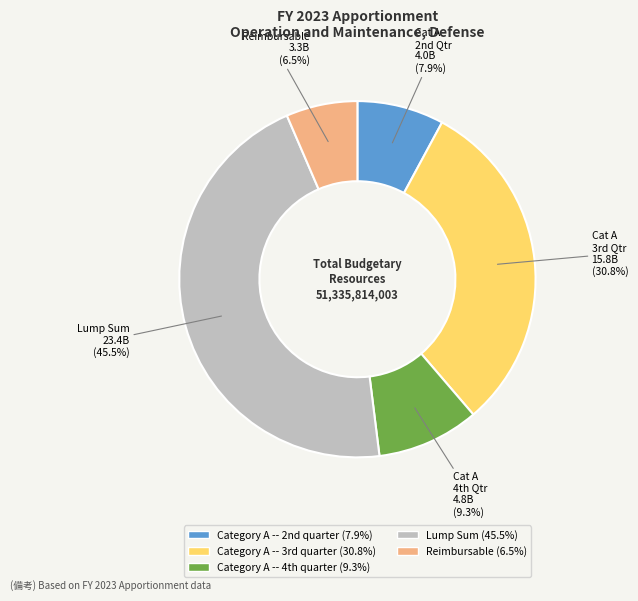

Does any single category account for the majority?

No